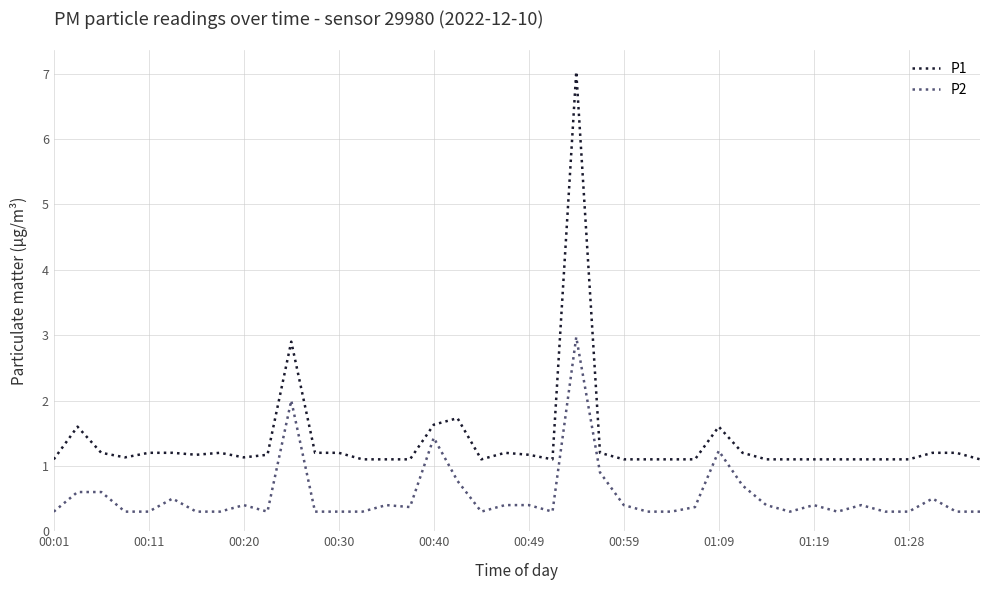

True or false: P1 and P2 cross at least once.

False